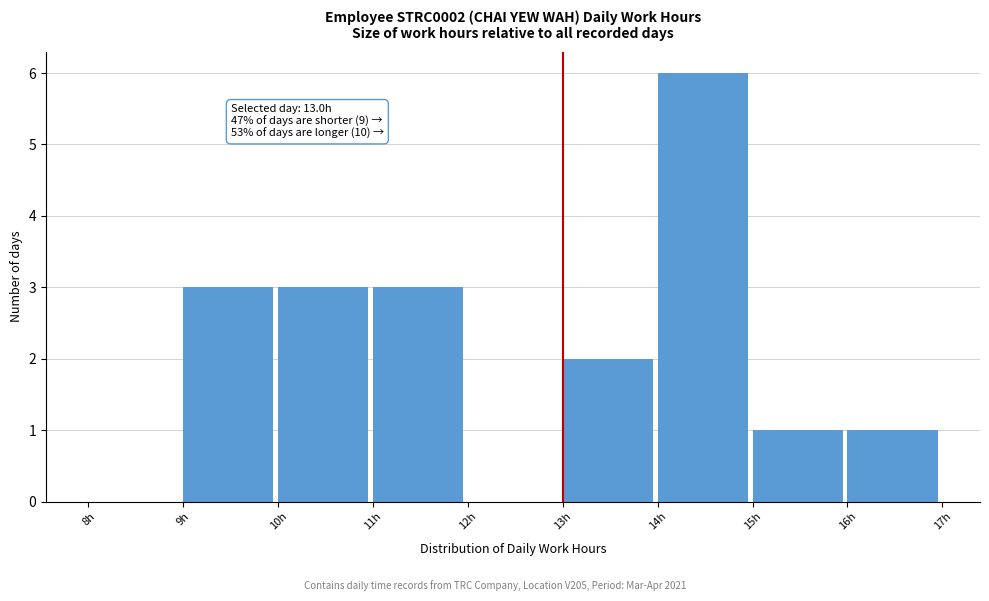

Which range on the x-axis has the tallest bar?

14 to 15